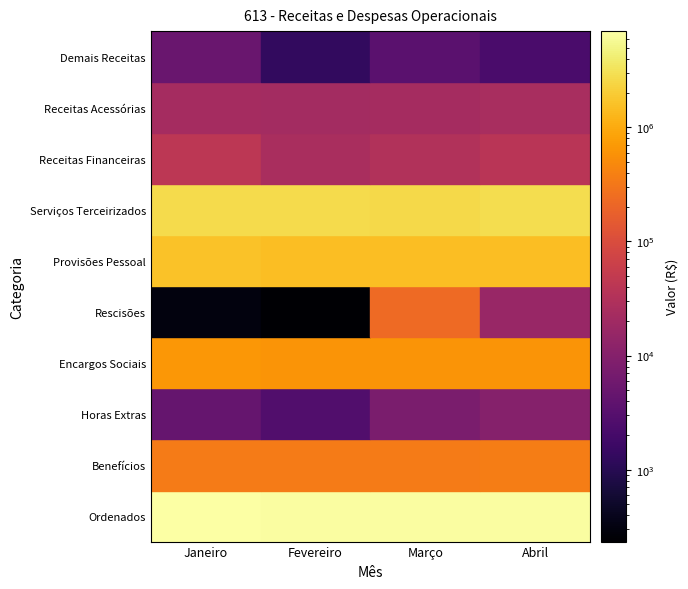

Rank the series by their maximum value, from highest to lowest.

Ordenados, Serviços Terceirizados, Provisões Pessoal, Encargos Sociais, Benefícios, Rescisões, Receitas Financeiras, Receitas Acessórias, Horas Extras, Demais Receitas